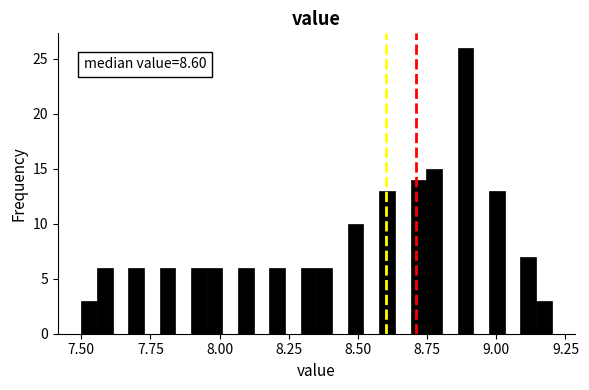

Around what value on the x-axis is the tallest bar? Give the approximate position of its centre, as read against the axis.

8.90